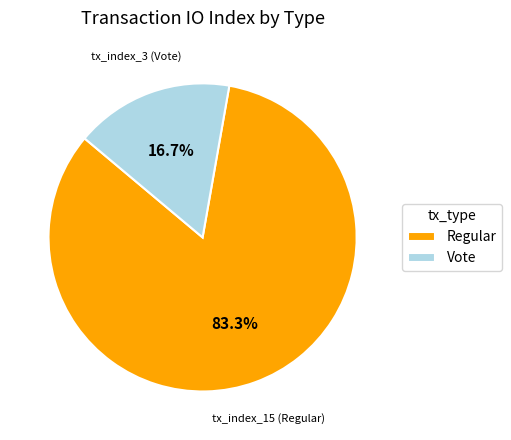

What is the ratio of the value at Regular to the value at Vote?

5.0